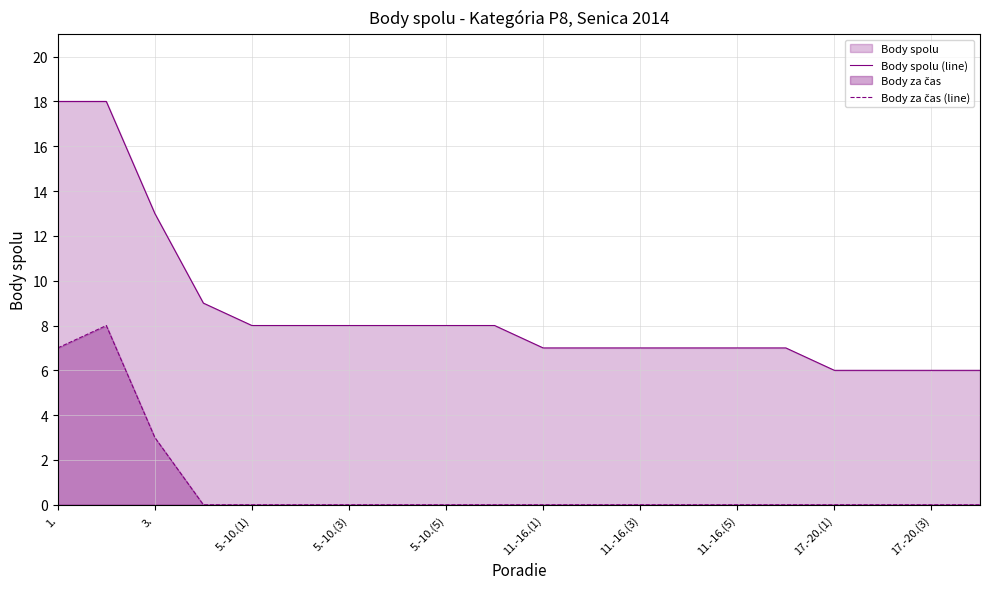

True or false: Body spolu (line) has a value of 6 at 19.

True